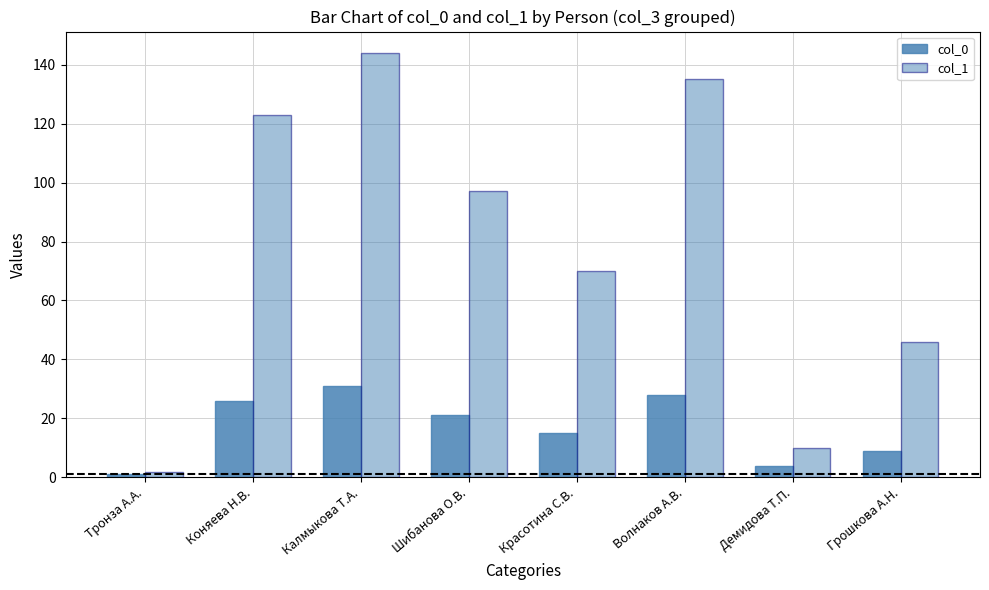

Which series has the largest range (max minus min)?

col_1